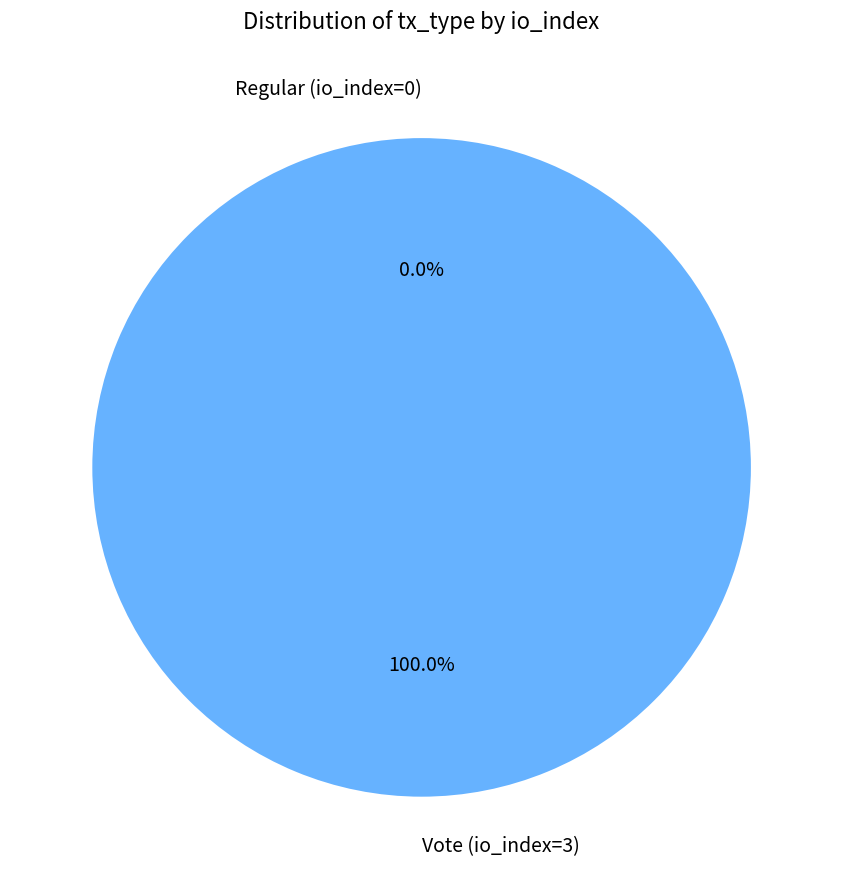

To the nearest percent, what is the difference between the Vote (io_index=3) and Regular (io_index=0) slice percentages?

100%